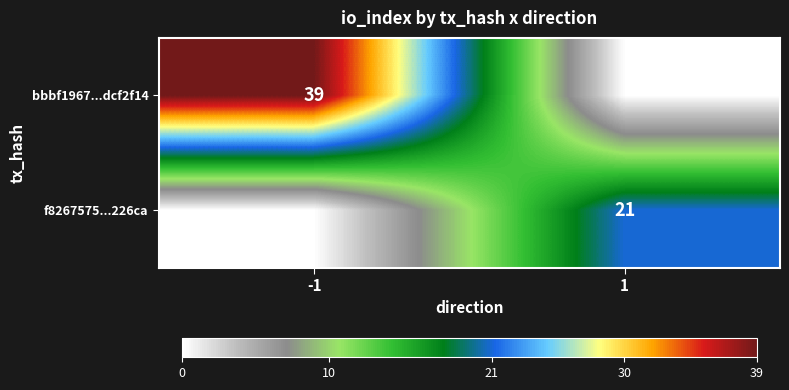

Is the value of bbbf1967...dcf2f14 at -1 greater than the value of f8267575...226ca at 1?

Yes